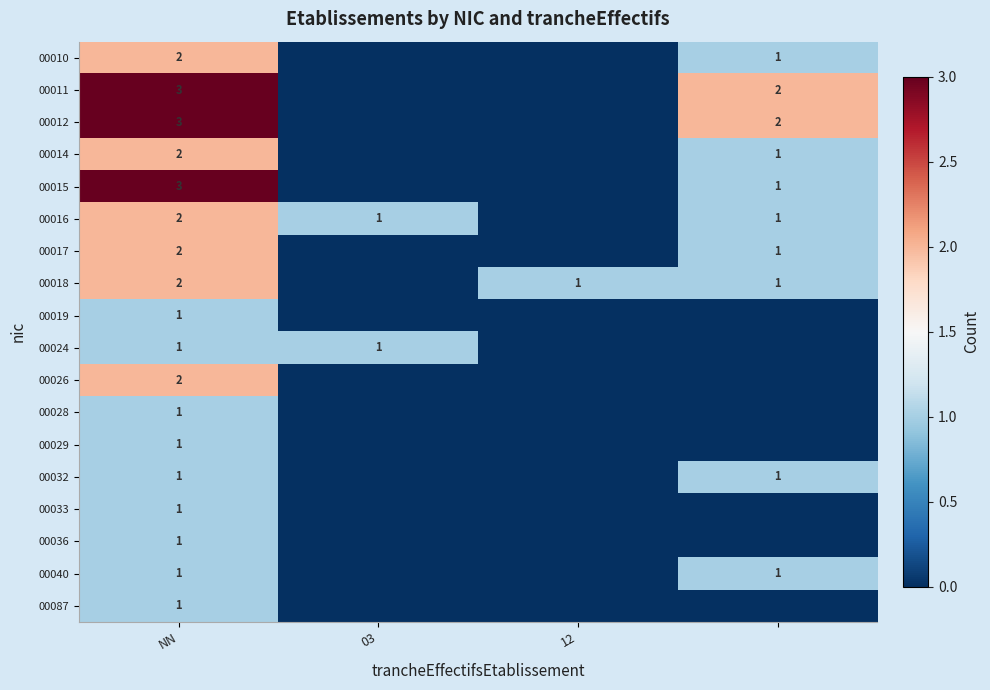

True or false: 00032 has a value of 1 at NN.

True